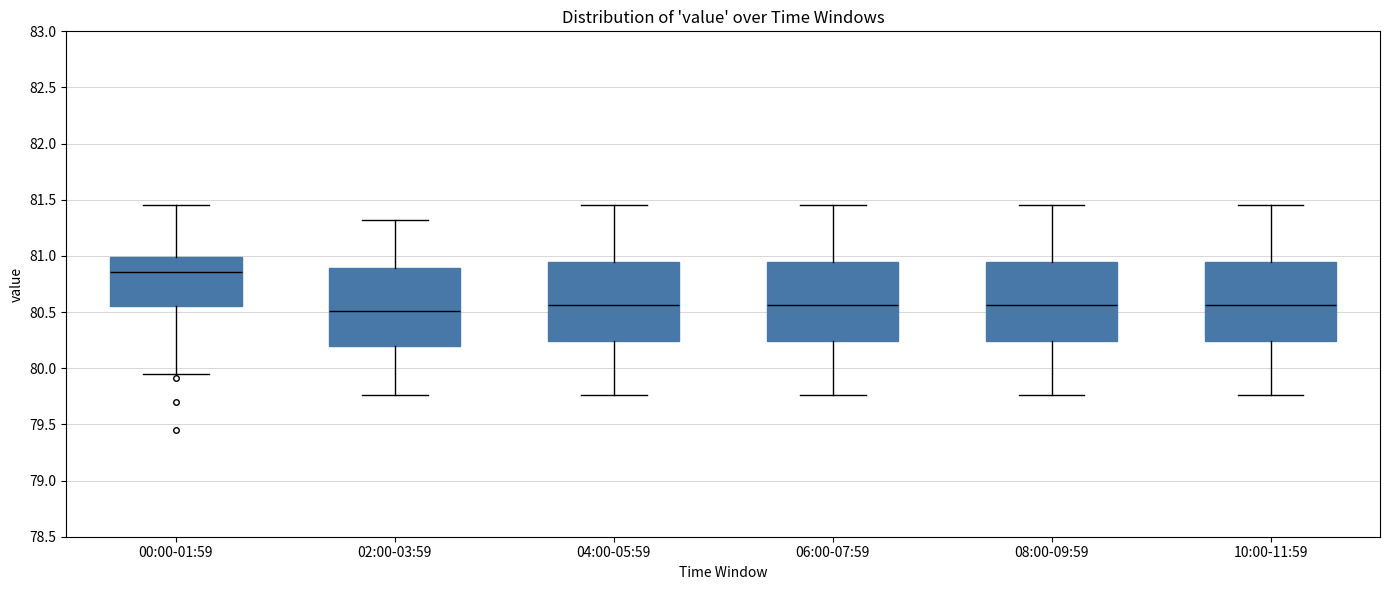

Reading left to right, read every box against the y-axis: the position of its median line, the range the box covers, and the ends of its whiskers. The values are not printed on the chart, so give them approximately, as read against the axis.

00:00-01:59: median 80.85, box 80.55 to 81.00, whiskers 79.95 to 81.45
02:00-03:59: median 80.50, box 80.20 to 80.90, whiskers 79.75 to 81.30
04:00-05:59: median 80.55, box 80.25 to 80.95, whiskers 79.75 to 81.45
06:00-07:59: median 80.55, box 80.25 to 80.95, whiskers 79.75 to 81.45
08:00-09:59: median 80.55, box 80.25 to 80.95, whiskers 79.75 to 81.45
10:00-11:59: median 80.55, box 80.25 to 80.95, whiskers 79.75 to 81.45